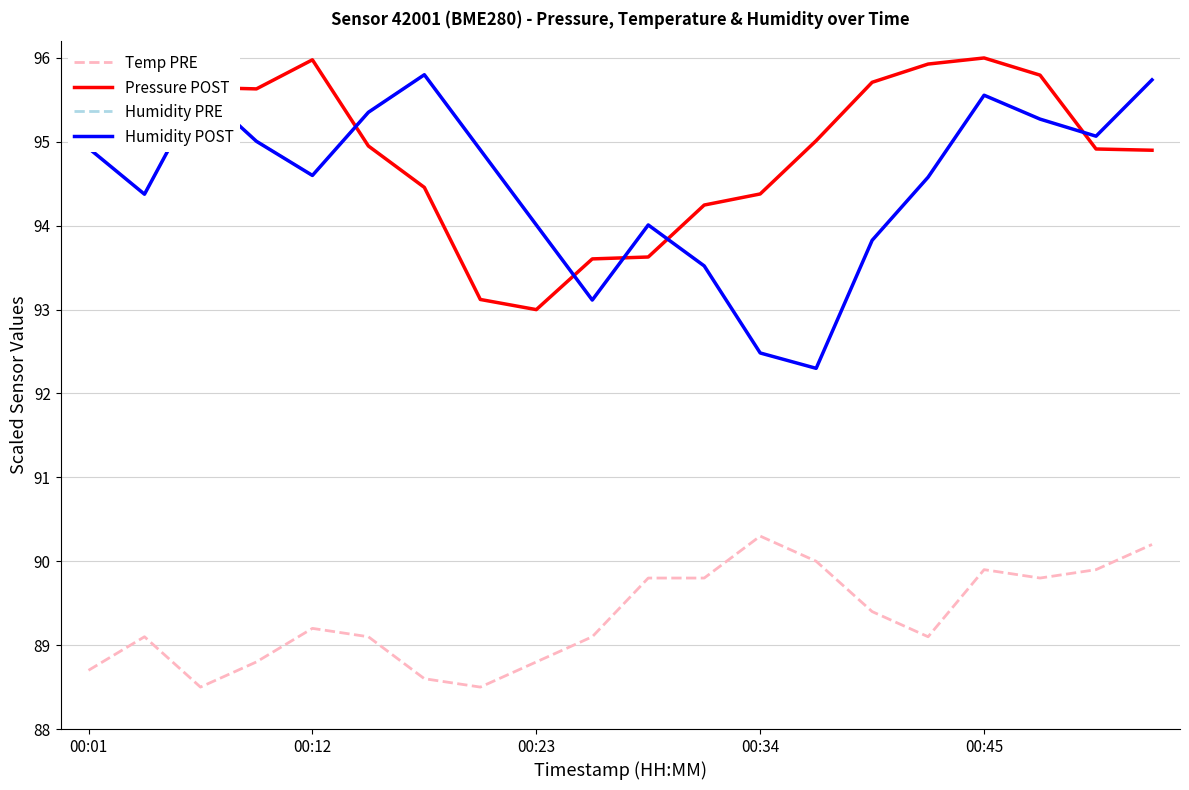

Which series changed the most between 00:04 and 00:20?

pressure